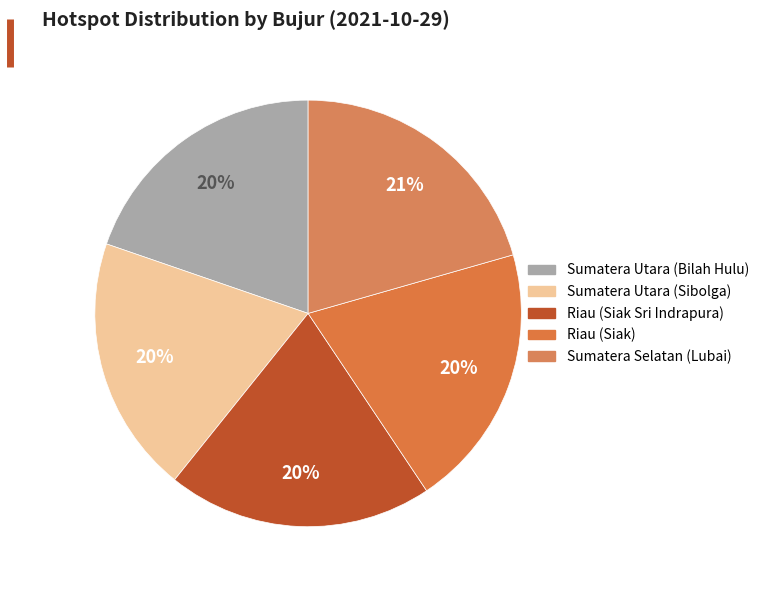

True or false: Sumatera Selatan (Lubai) accounts for 21% of the total.

True